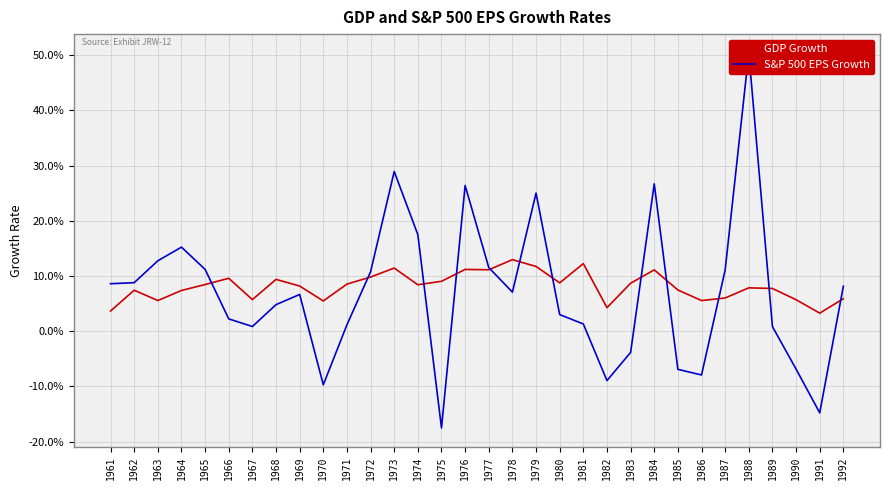

True or false: GDP Growth has more than 0 points higher than both neighbors.

True